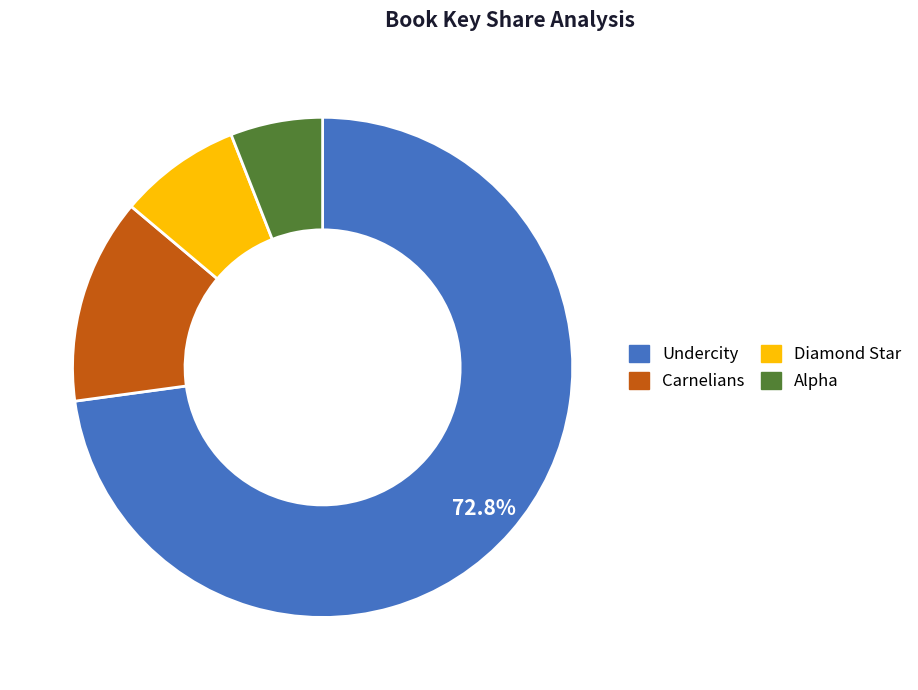

Between Alpha and Diamond Star, which is larger?

Diamond Star